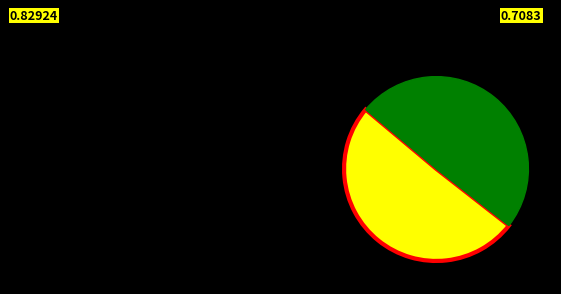

Is there a majority slice in this chart?

Yes